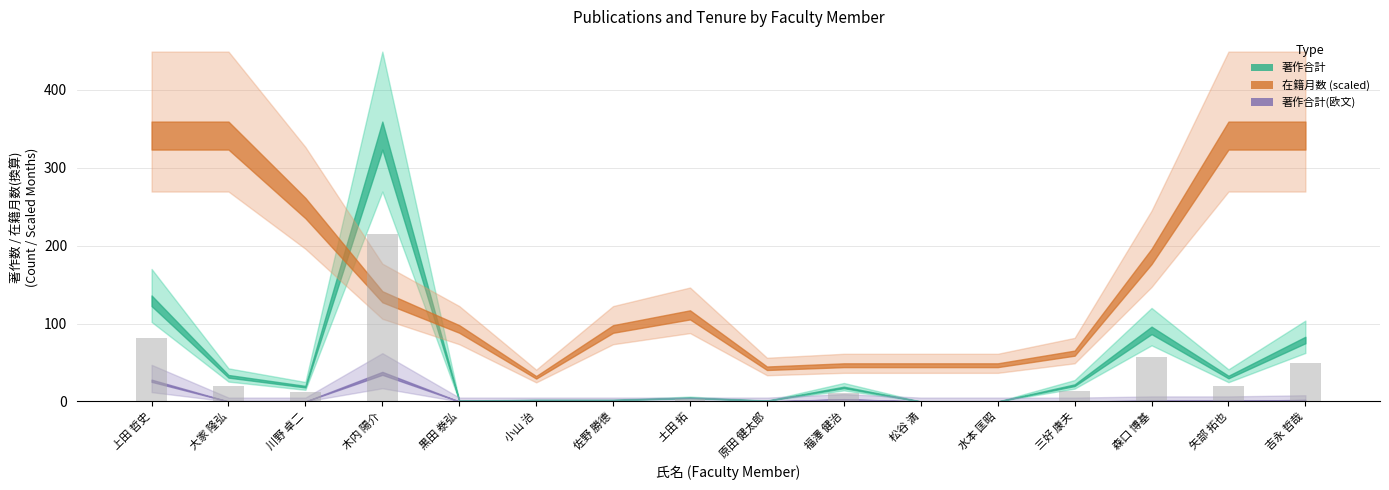

What is the greatest value displayed?

215.4